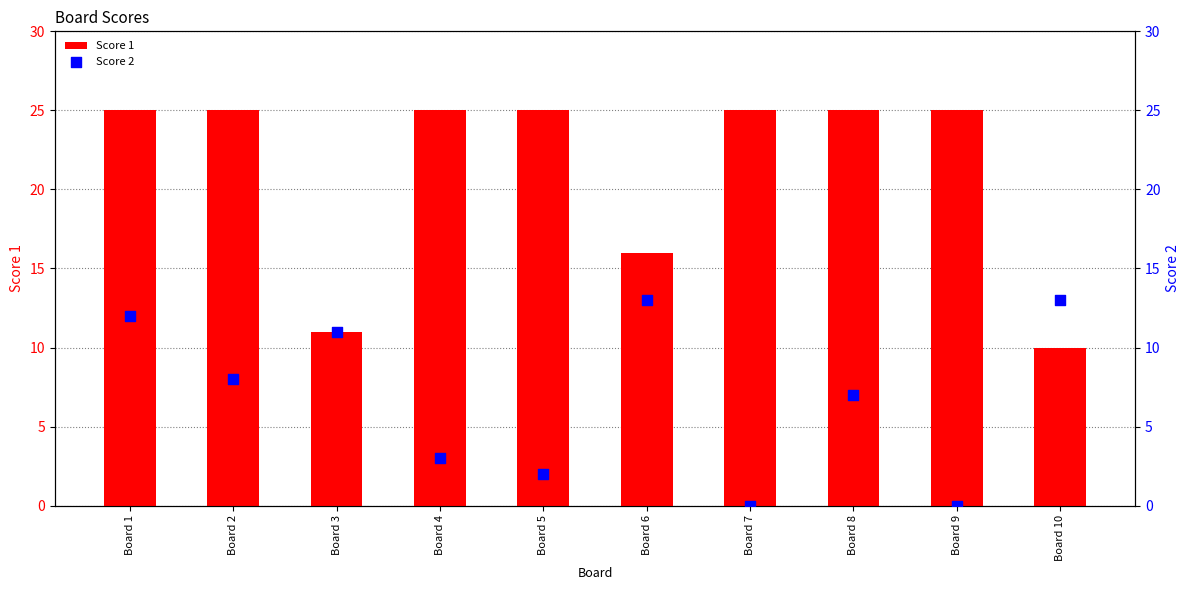

Is the value of Score 1 at Board 7 greater than the value of Score 2 at Board 5?

Yes